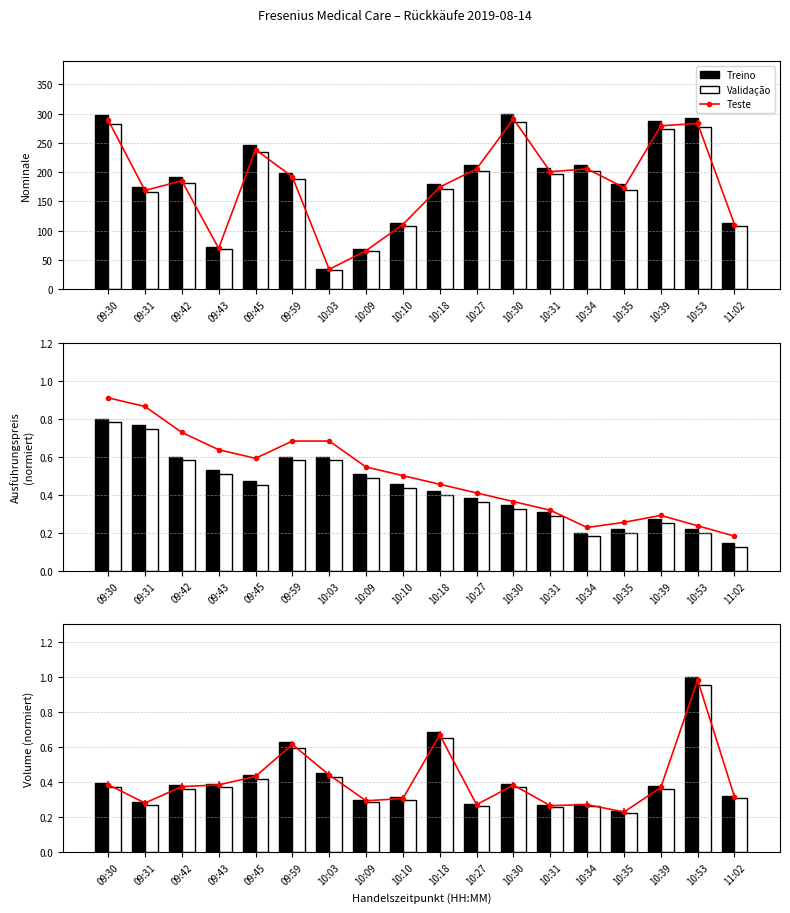

Does the chart contain stacked bars?

No